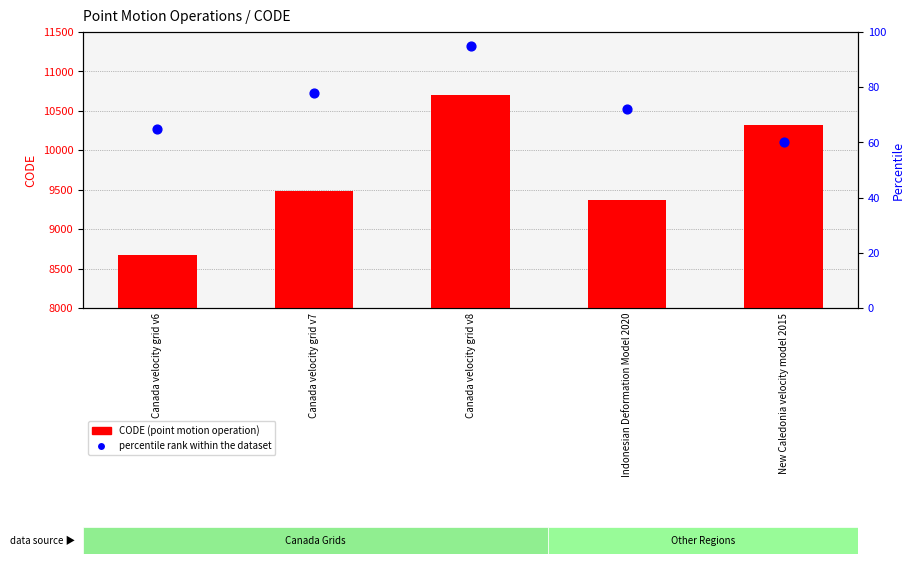

What are all the series names shown in the legend?

CODE (point motion operation), percentile rank within the dataset